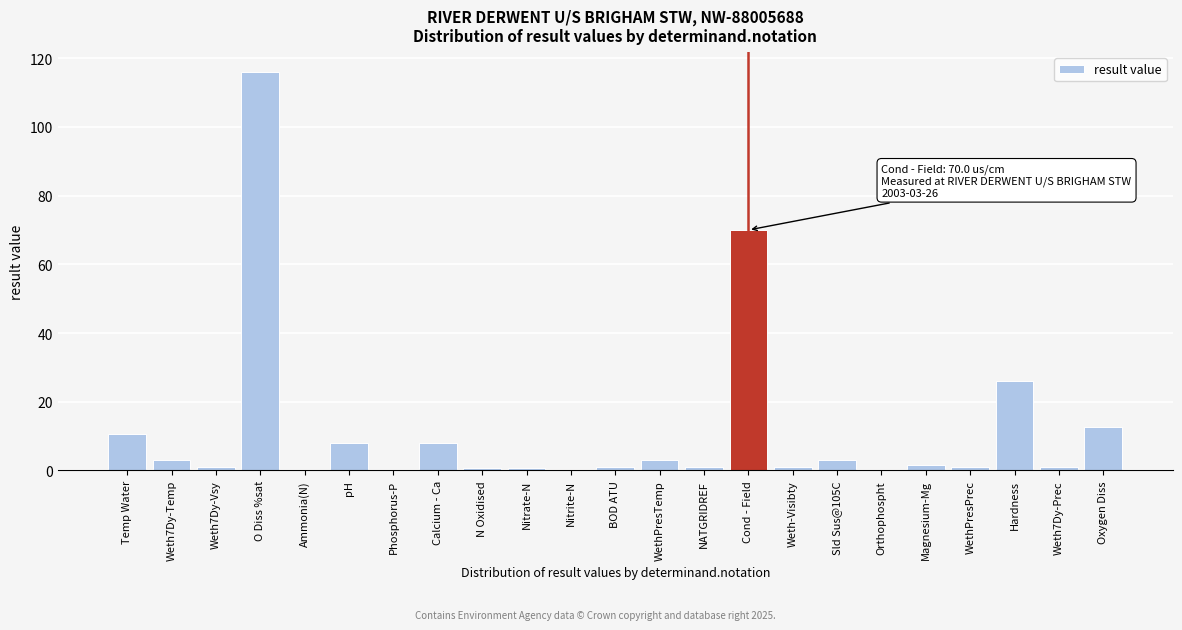

Between Cond - Field and Magnesium-Mg, which is larger?

Cond - Field